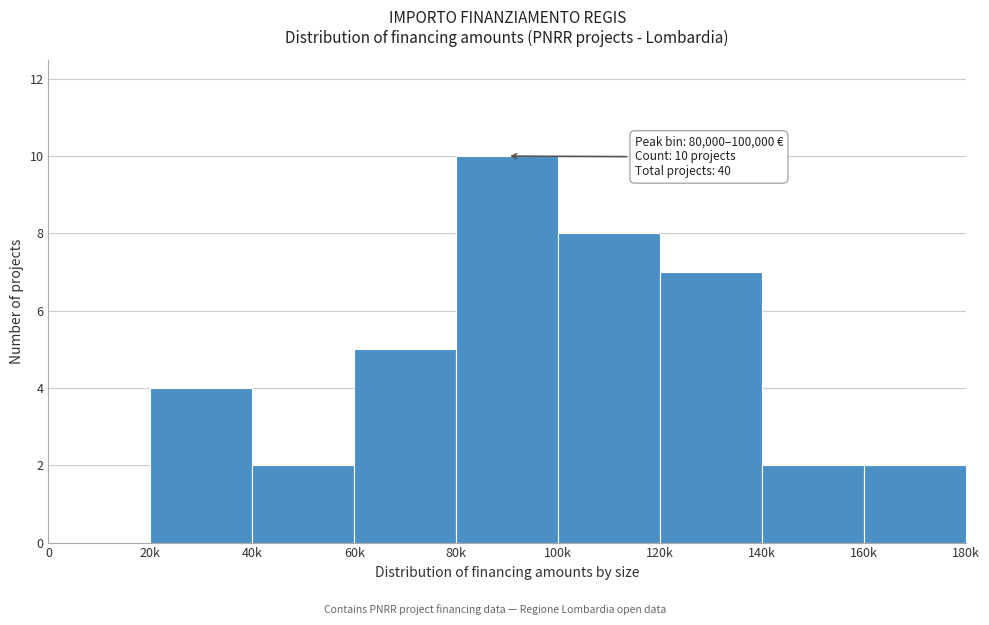

Reading left to right, extract all data points from this chart.

0=0	20k=4	40k=2	60k=5	80k=10	100k=8	120k=7	140k=2	160k=2